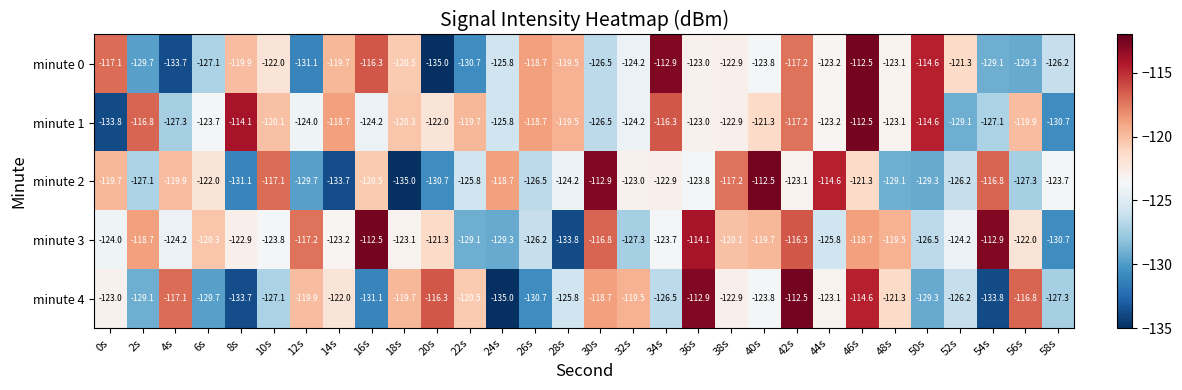

What is the minimum value shown in the chart?

-135.0